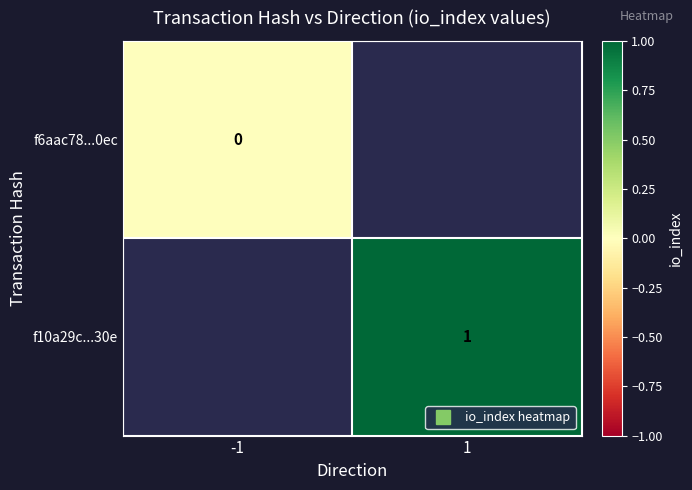

Which category has the highest value in the f6aac78...0ec series?

-1